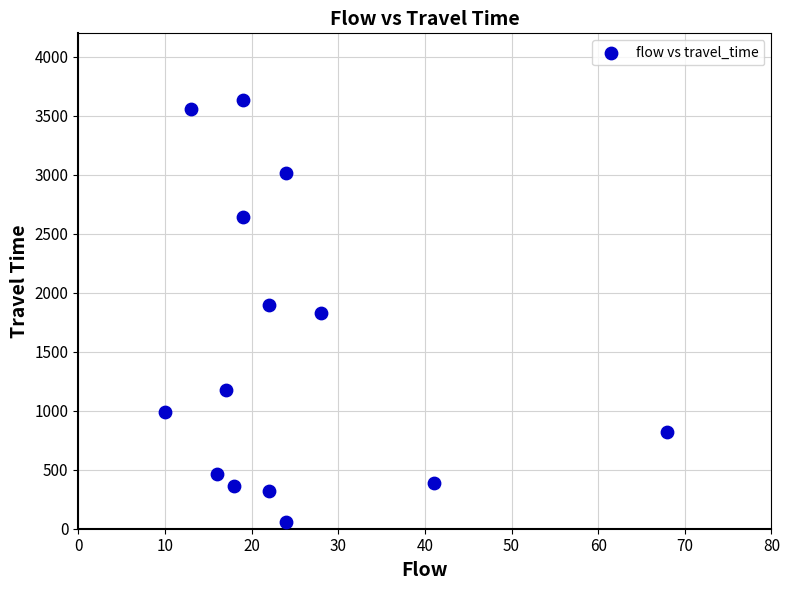

List the coordinates of all points as (X, Y) pairs, reading left to right.

(10, 992)  (13, 3557)  (16, 464)  (17, 1177)  (18, 359)  (19, 3637)  (19, 2640)  (22, 319)  (22, 1894)  (24, 55)  (24, 3020)  (28, 1832)  (41, 384)  (68, 820)